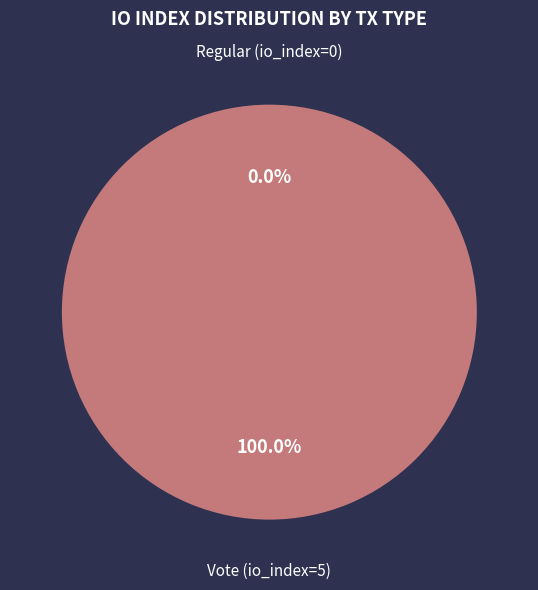

How many slices are in this pie chart?

2